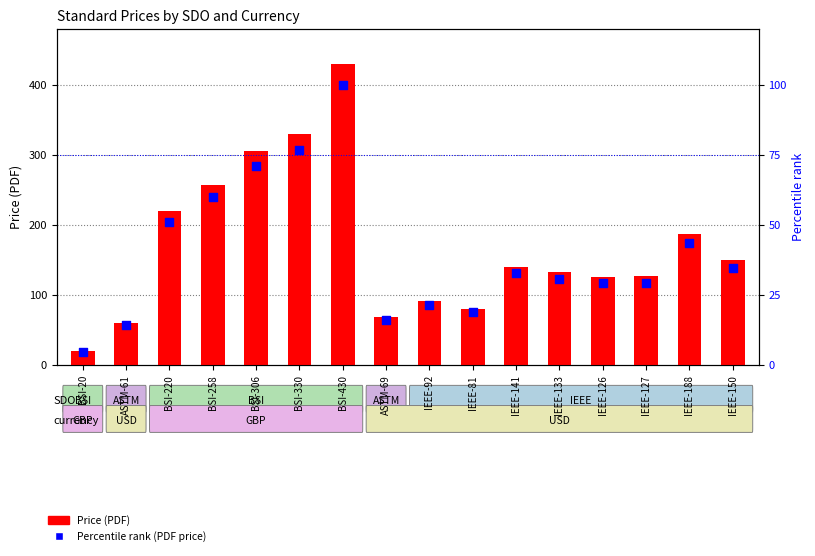

Which series contains the lowest Y value?

Percentile rank (PDF price)